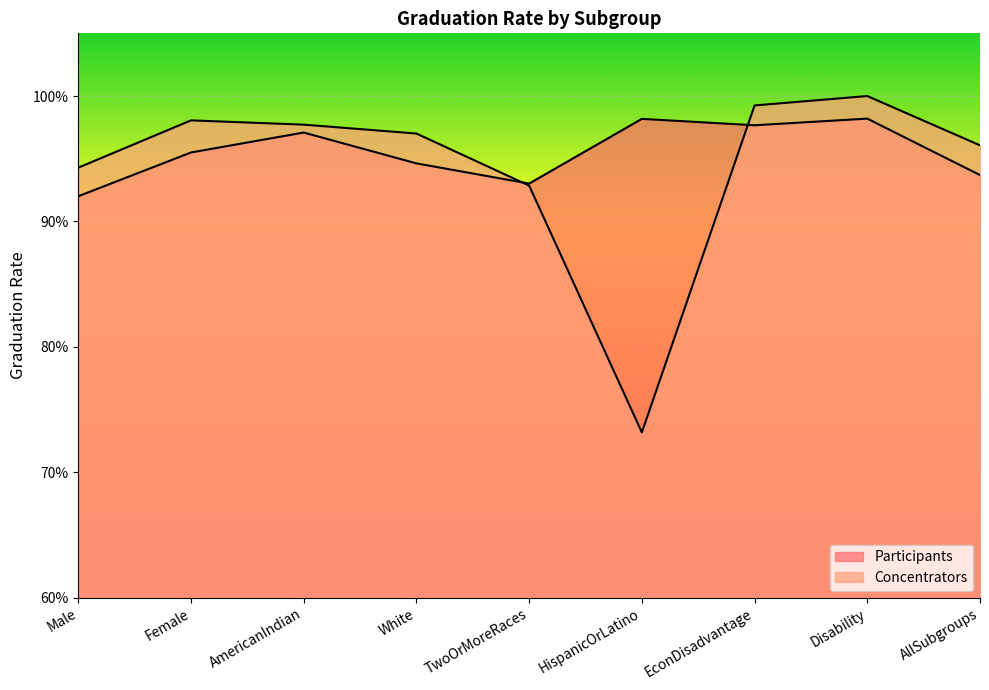

How many distinct data groups are displayed?

2